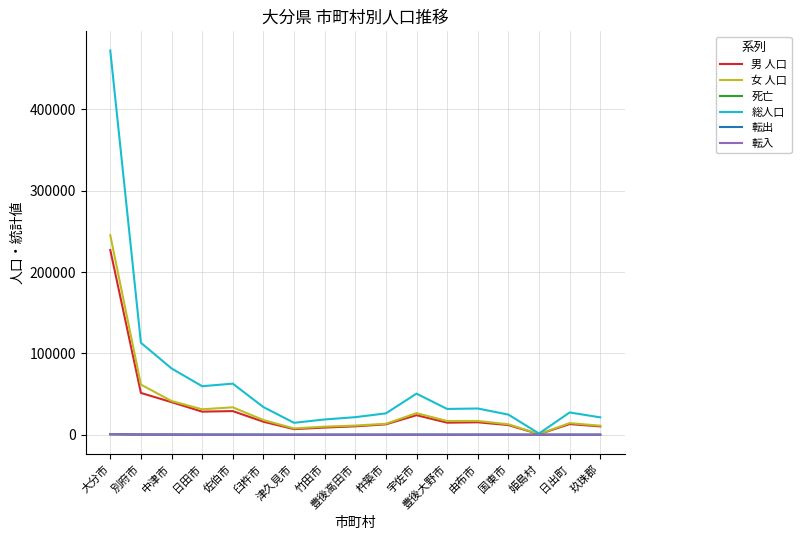

What position from the right is 日出町?

2